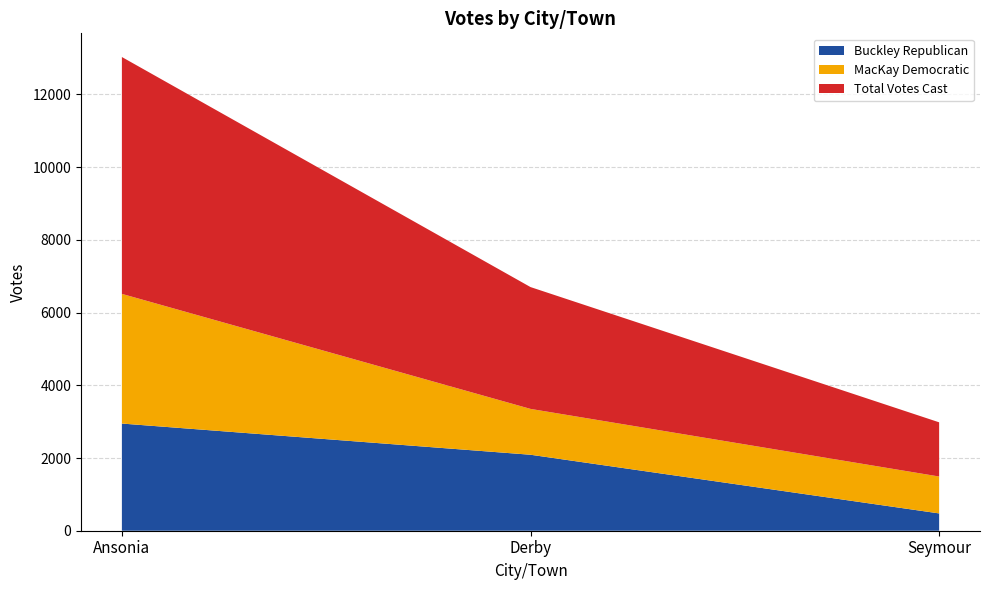

Reading left to right, transcribe all the data shown in this chart.

Buckley Republican: Ansonia=2948	Derby=2090	Seymour=476
MacKay Democratic: Ansonia=3567	Derby=1261	Seymour=1015
Total Votes Cast: Ansonia=6515	Derby=3351	Seymour=1491